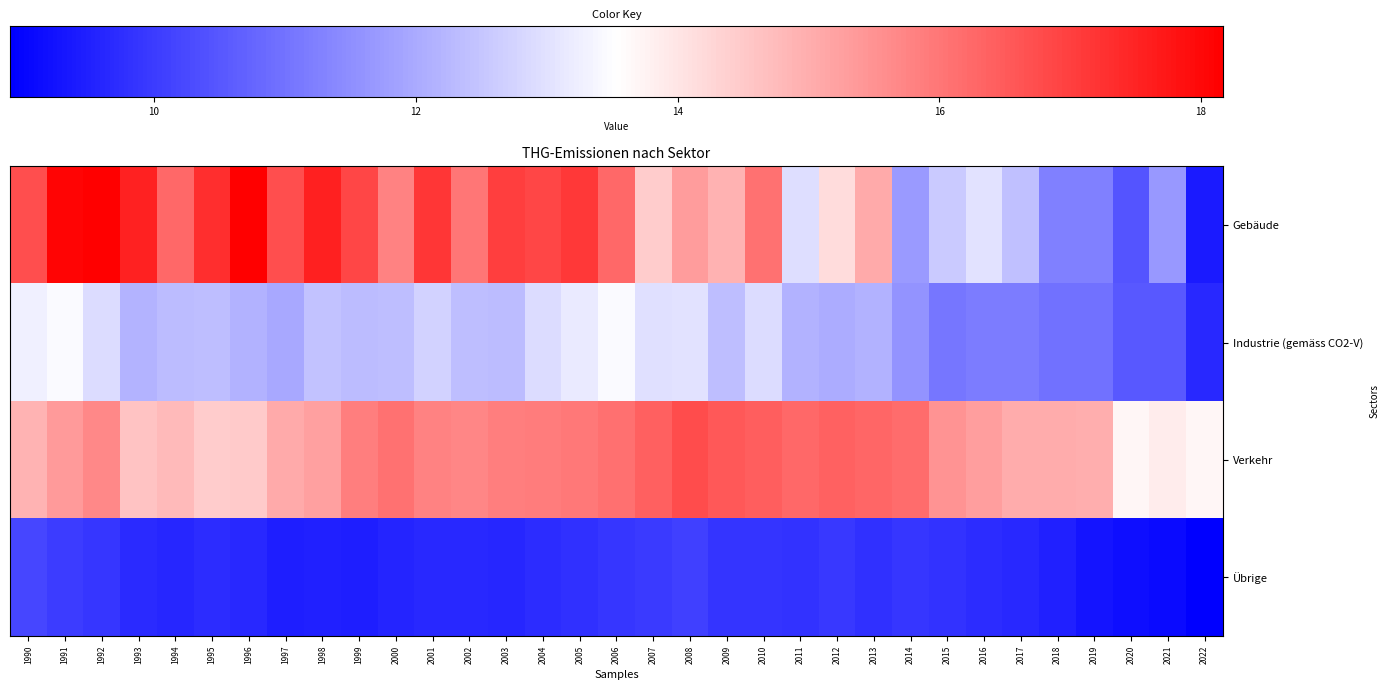

Count the number of data series in this chart.

4